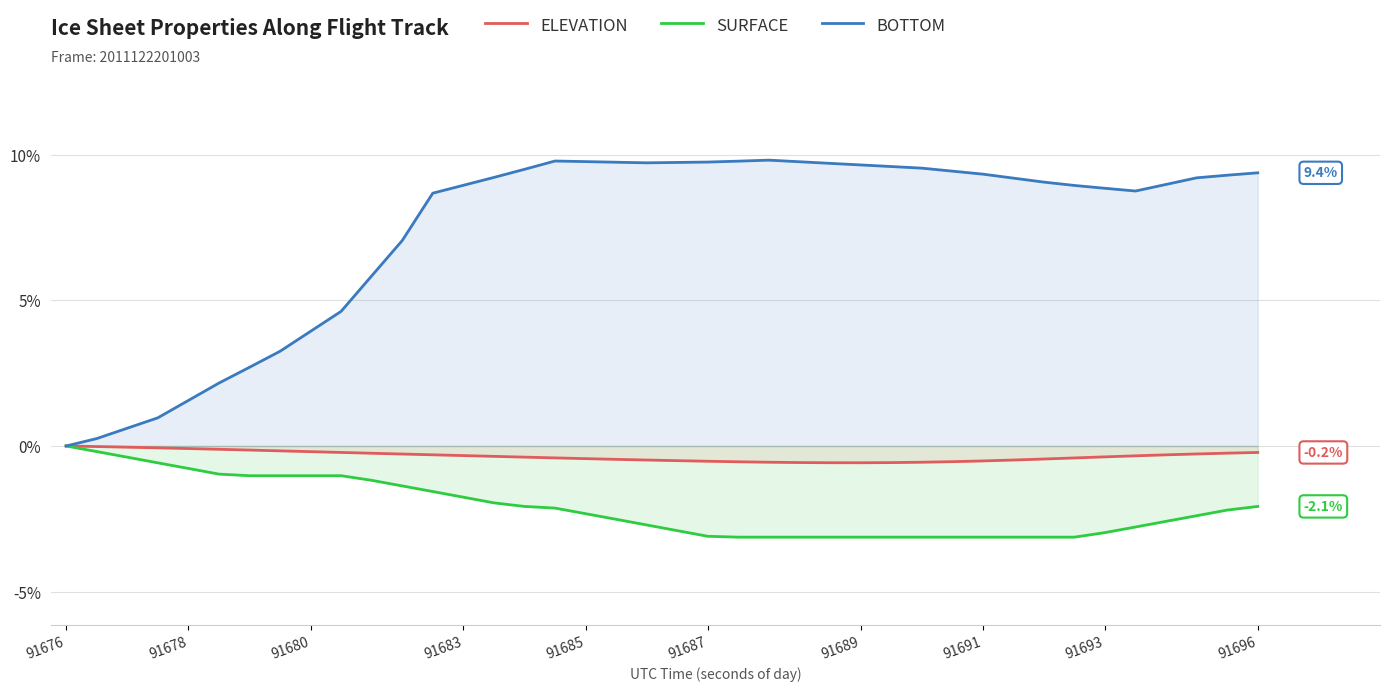

At 91691, list the series in order from largest to smallest.

BOTTOM, ELEVATION, SURFACE